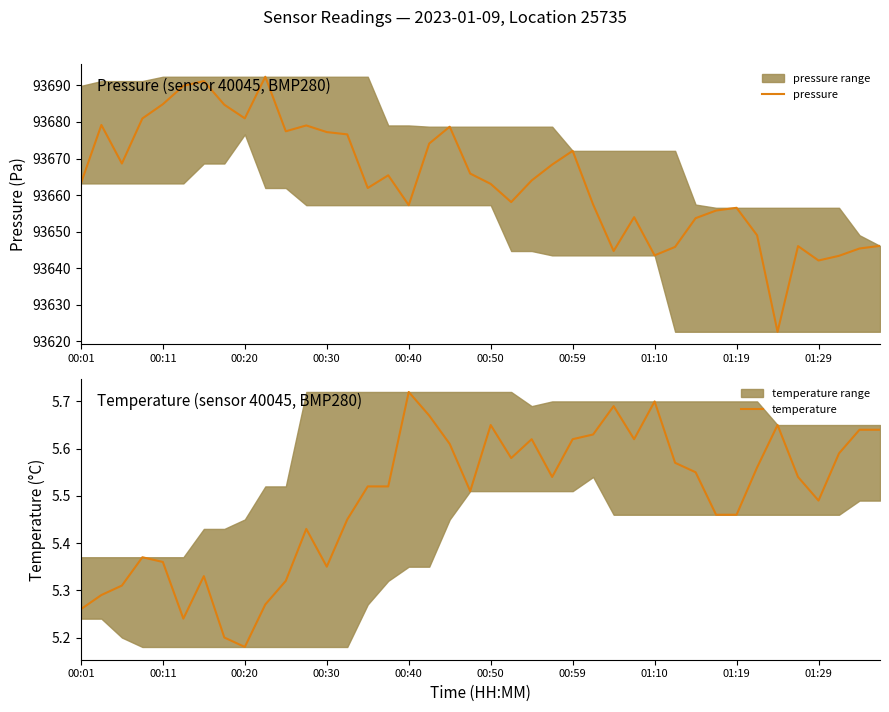

The temperature series shows 5.5 at 30. True or false?

True